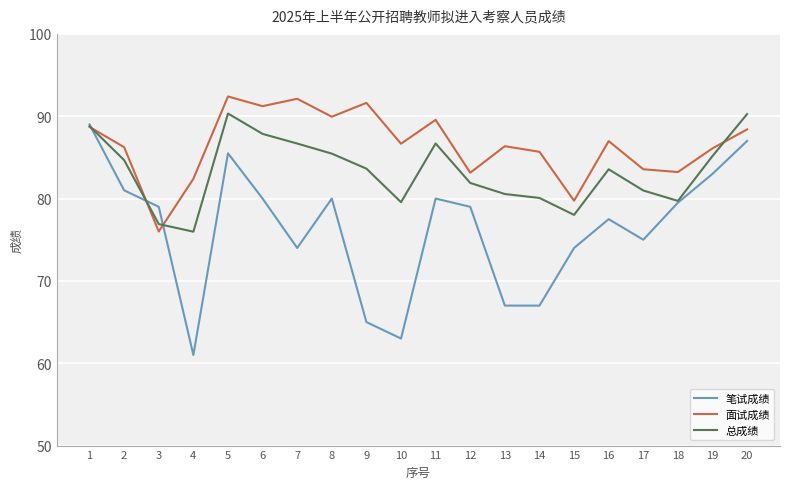

Which series has the widest spread of values?

笔试成绩